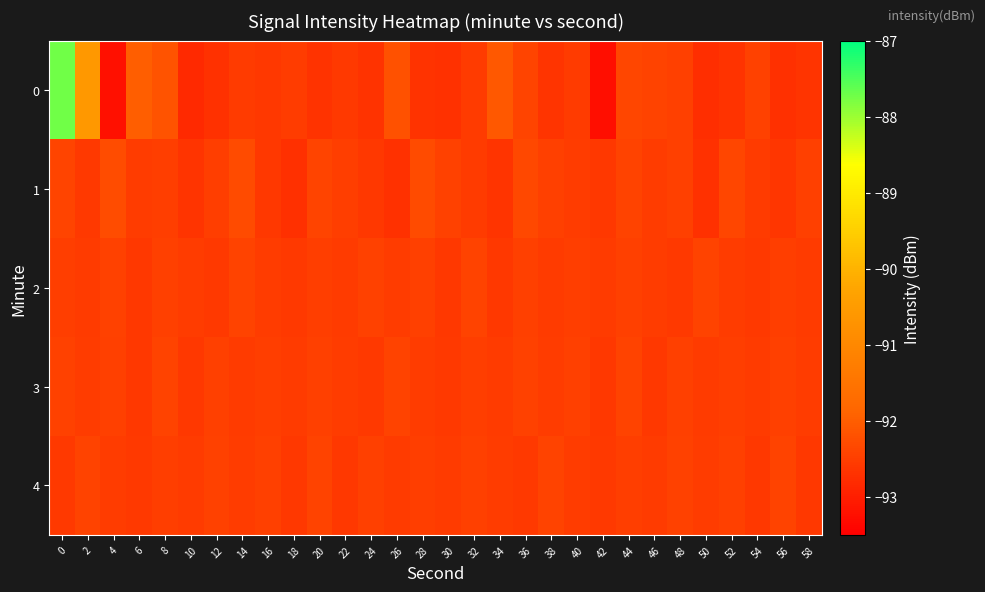

Count the number of data series in this chart.

5